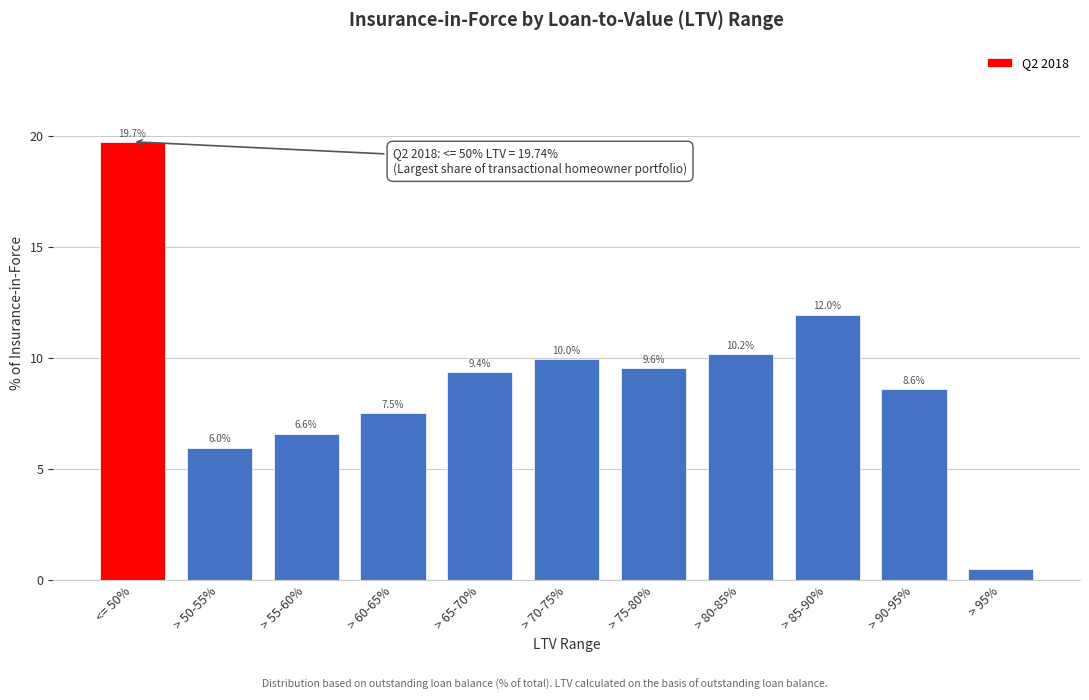

Where is the data nearest to the value 10?

> 70-75%